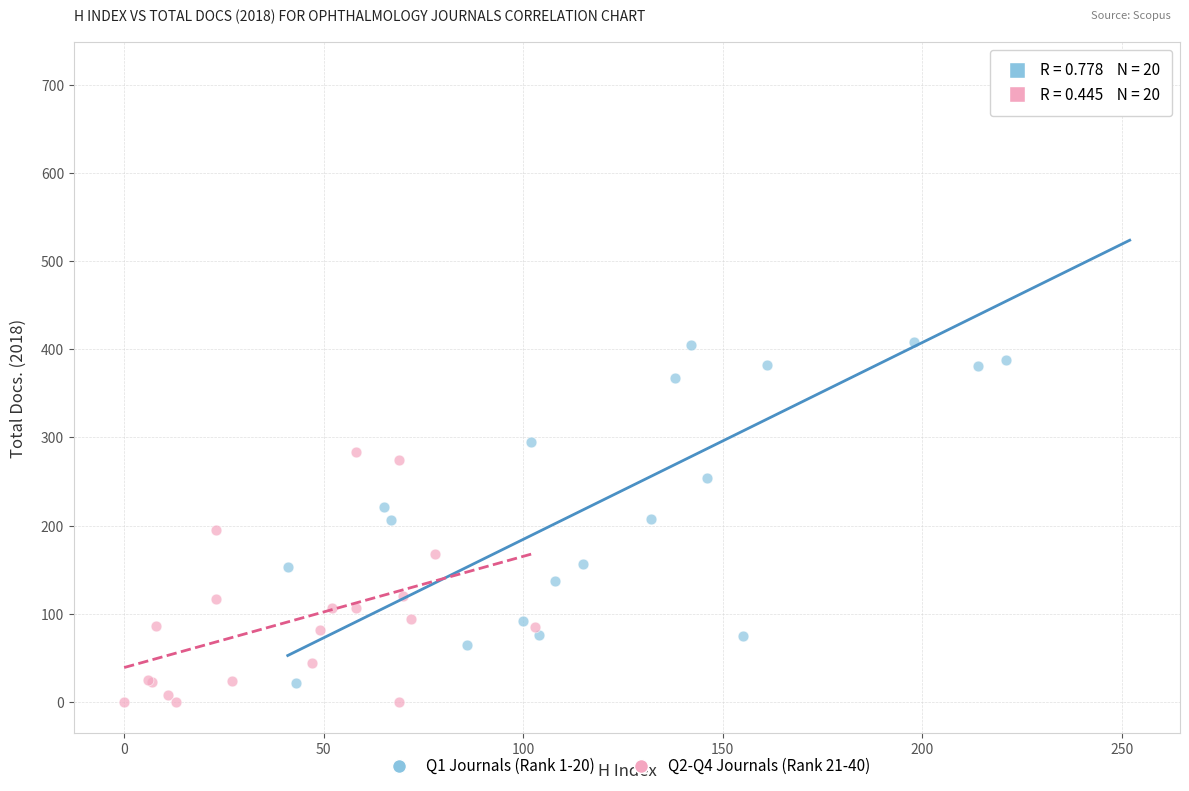

Which series has the widest spread of Y values?

Q1 Journals (Rank 1-20)